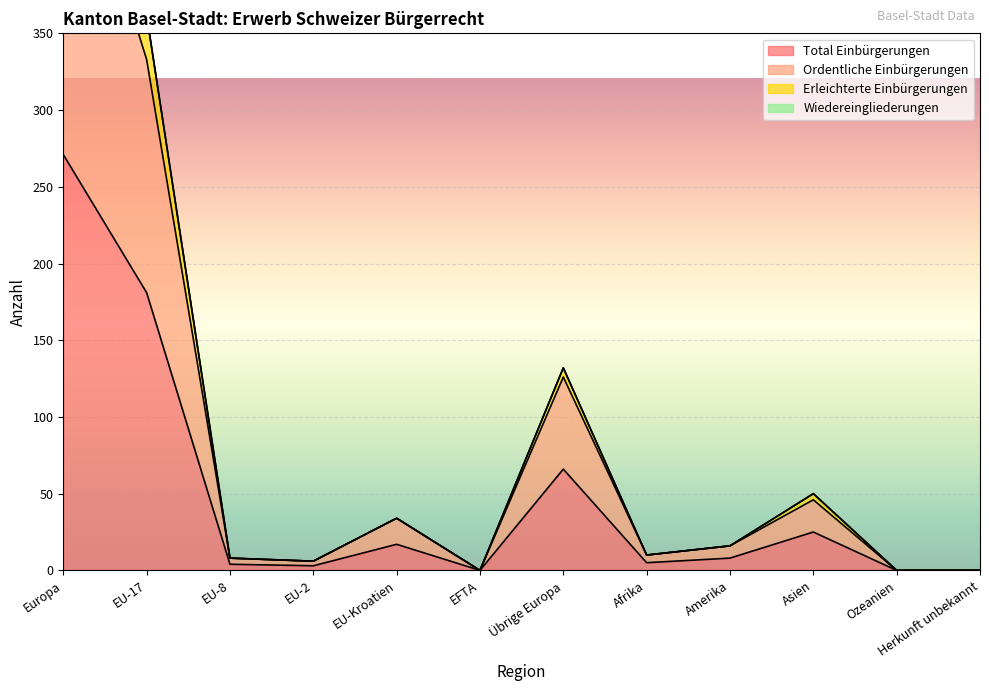

At which label does Total Einbürgerungen first exceed 8?

Europa